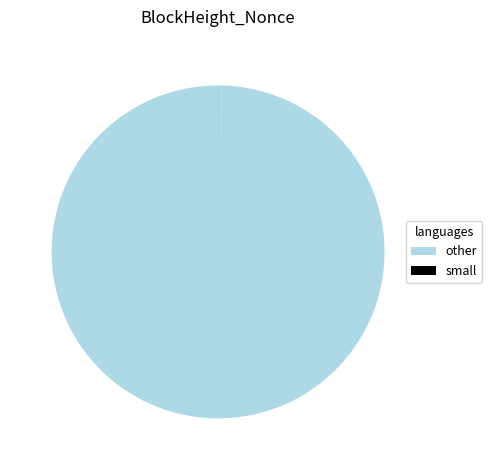

True or false: other accounts for 100% of the total.

True